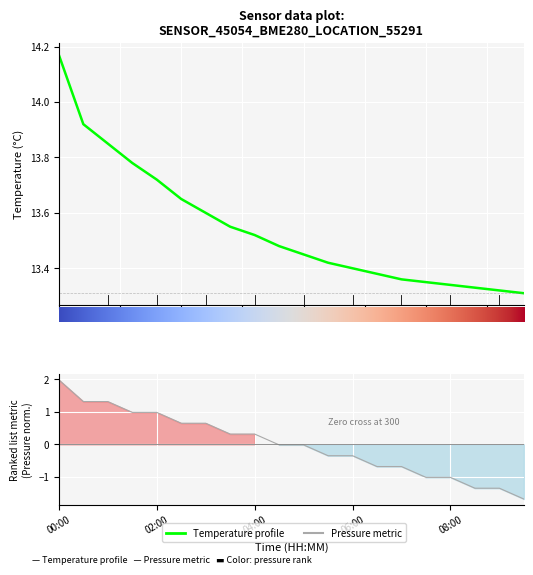

What position from the right is 00:00?

20